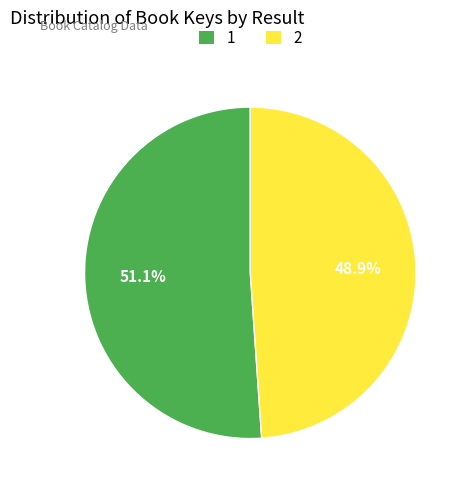

What is the ratio of the value at 1 to the value at 2?

1.0